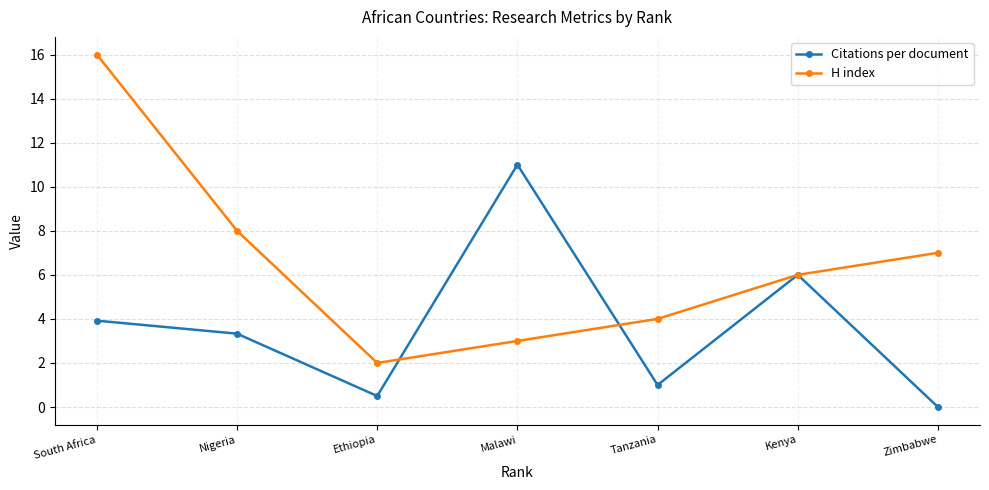

What is the difference between the highest and lowest values at Ethiopia?

1.5